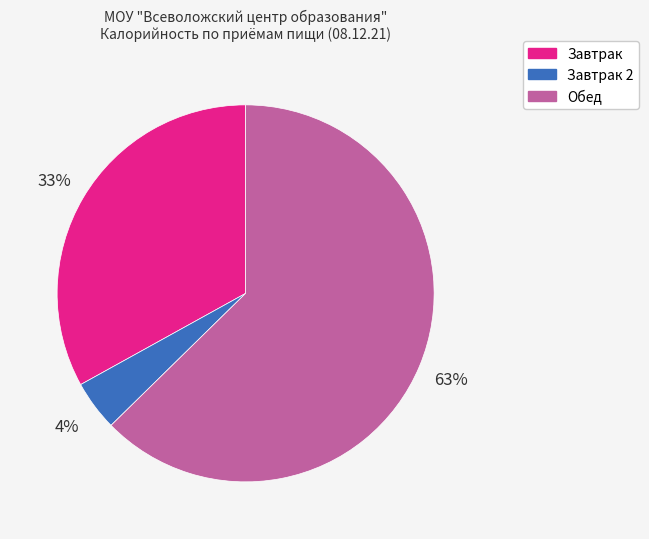

Between Завтрак and Завтрак 2, which is larger?

Завтрак